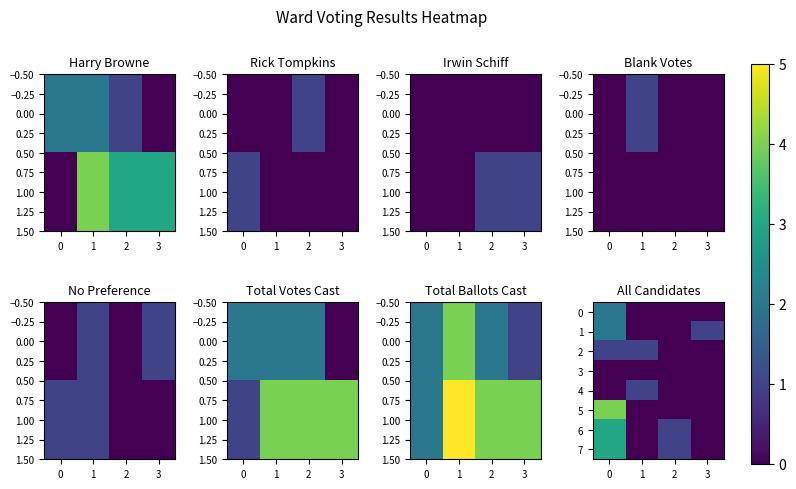

What is the difference between the 6 values at 3 and 0?

3